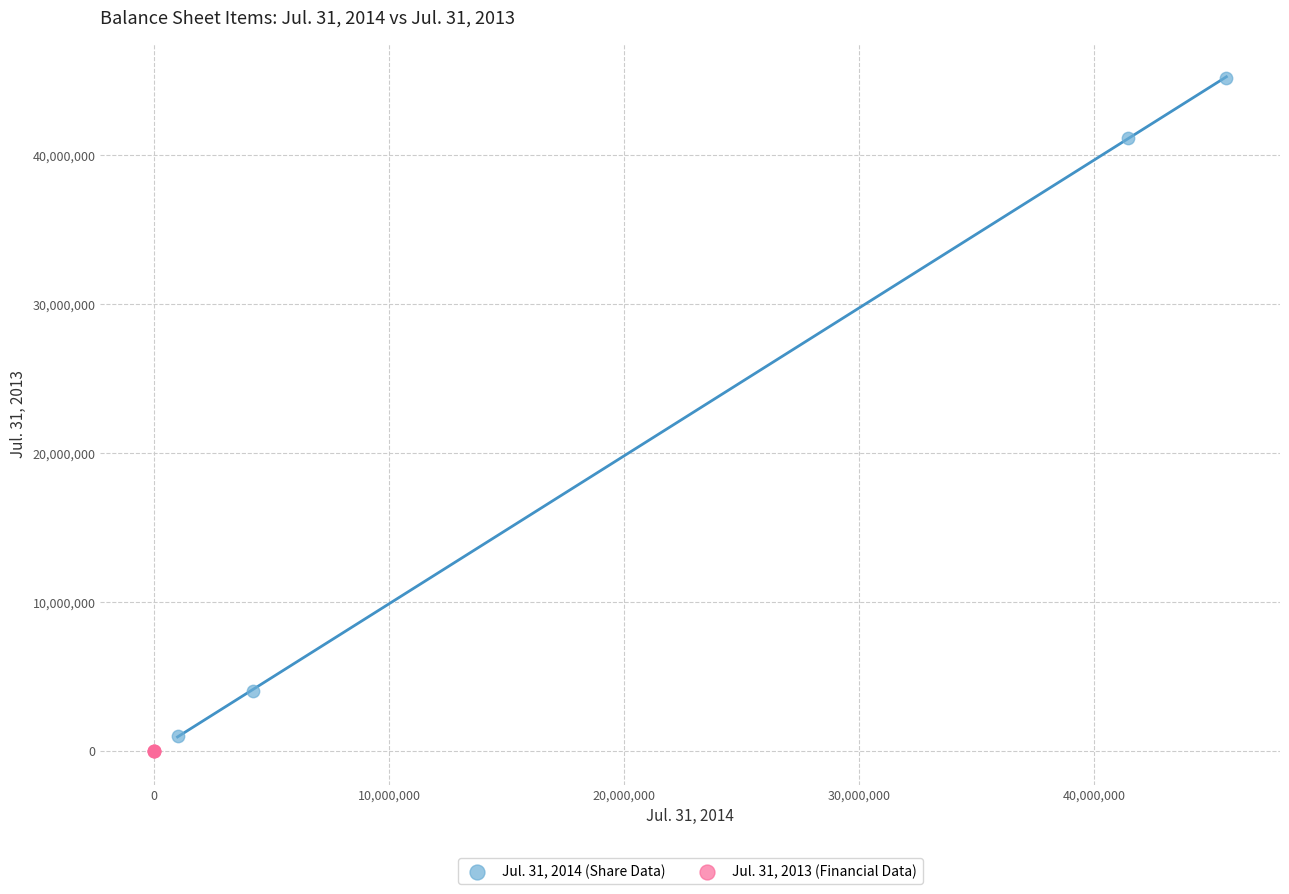

What are all the series names shown in the legend?

Jul. 31, 2014 (Share Data), Jul. 31, 2013 (Financial Data)